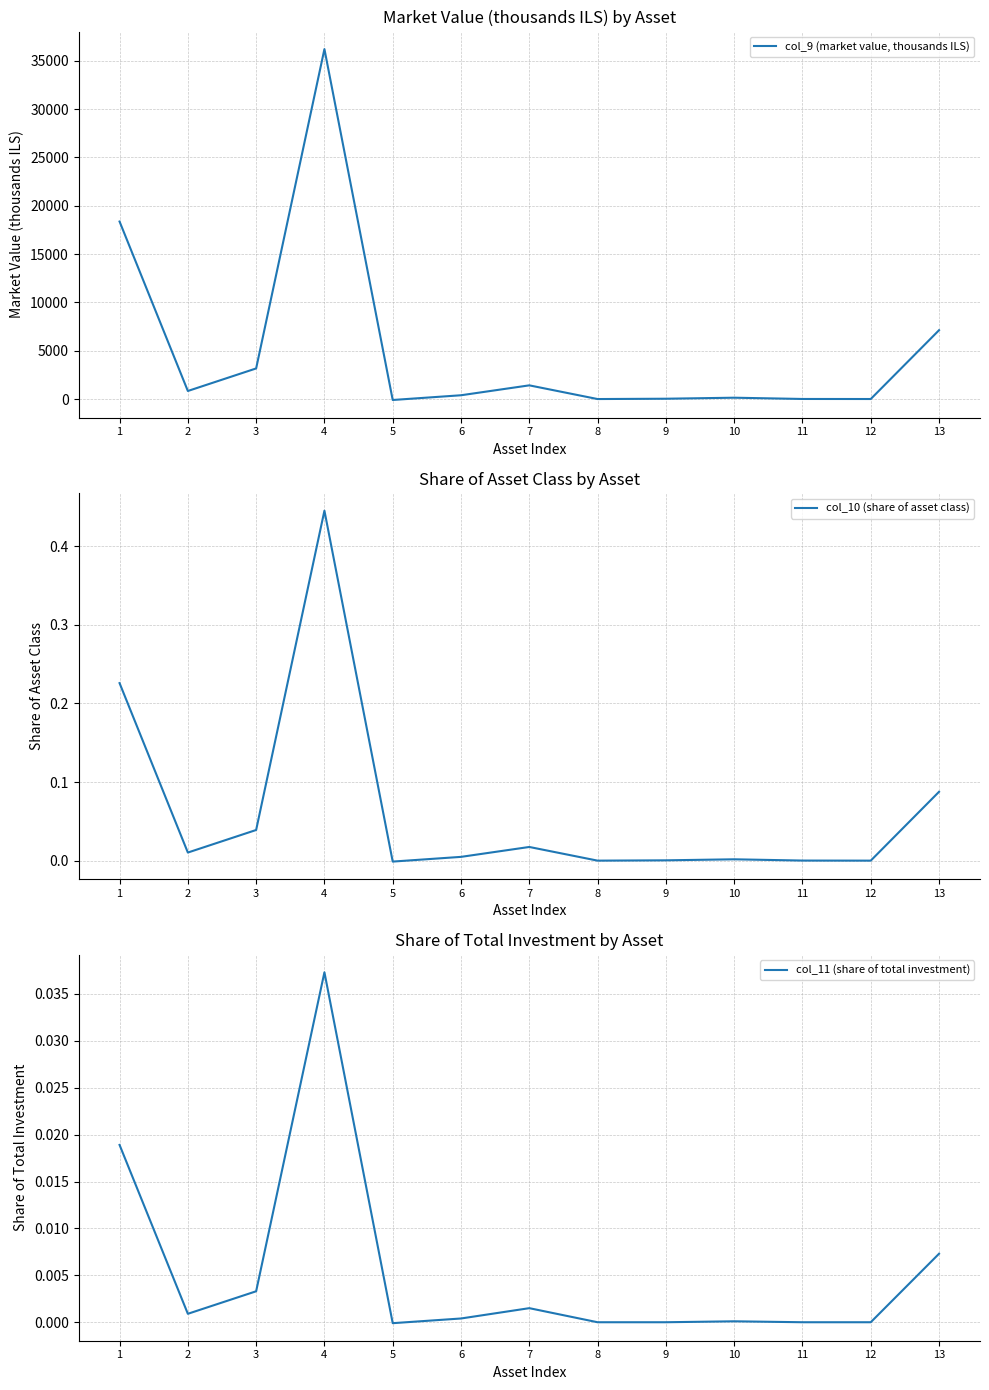

What are all the series names shown in the legend?

col_9 (market value, thousands ILS), col_10 (share of asset class), col_11 (share of total investment)